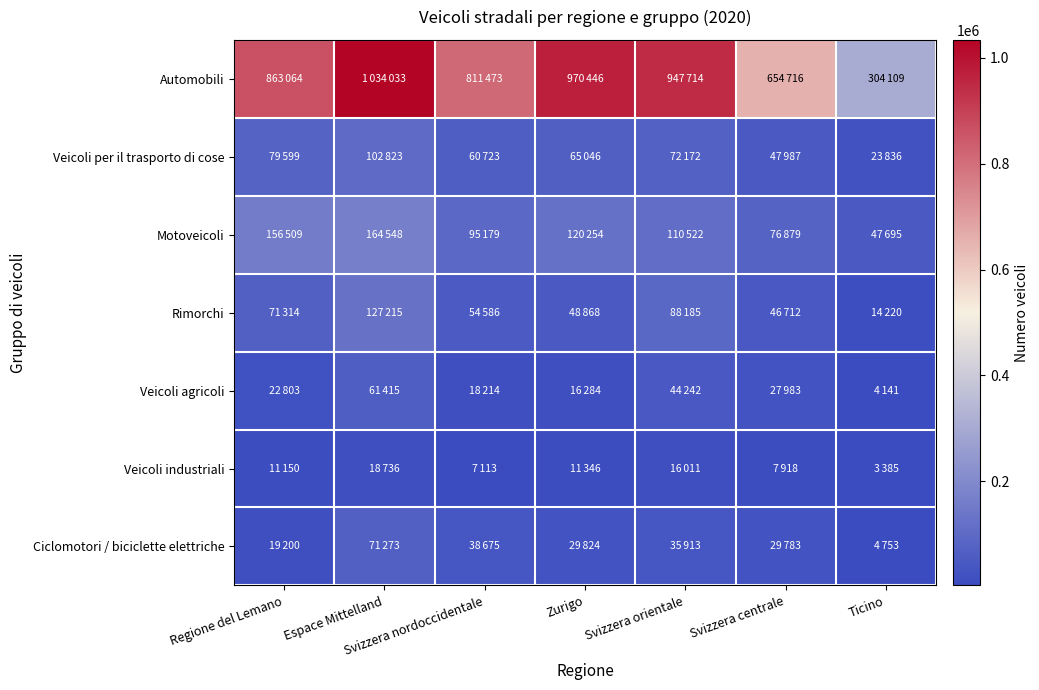

Between Espace Mittelland and Svizzera nordoccidentale, which series saw the biggest shift?

Automobili